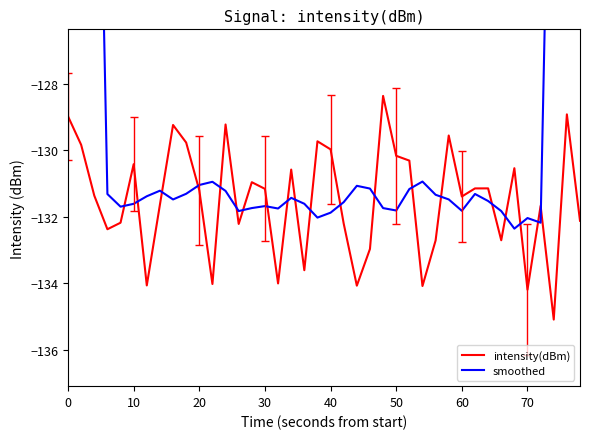

What is the highest value of the intensity(dBm) series?

-128.4